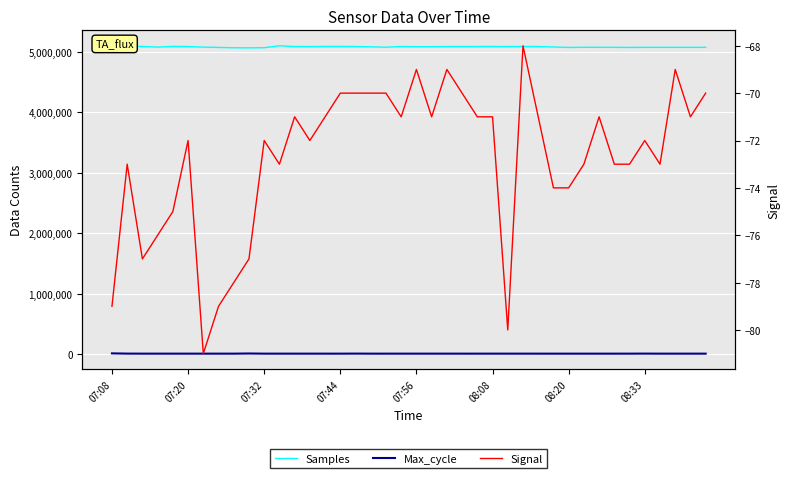

What is the maximum value for Signal?

-68